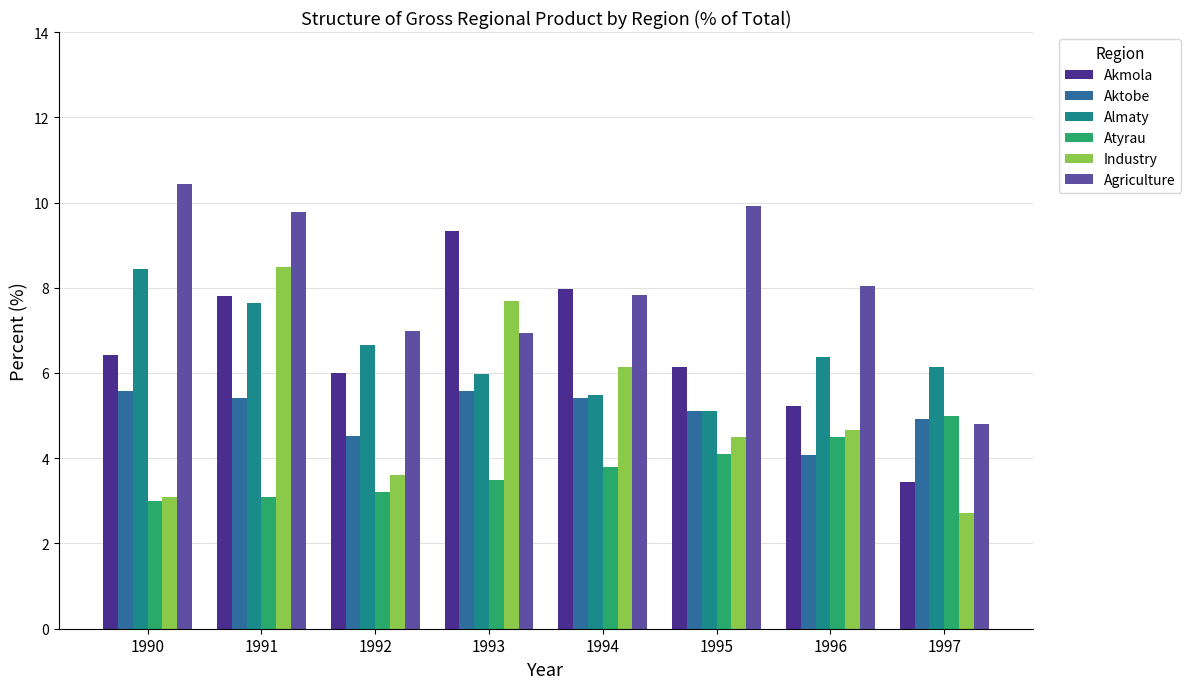

Which series has the largest total across all categories?

Agriculture